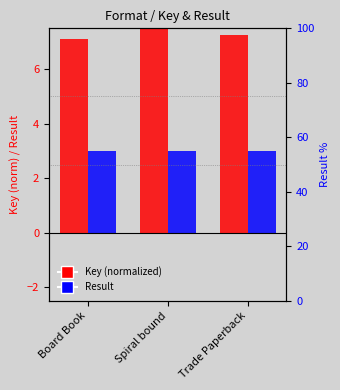

Where is Result nearest to the value 3?

Board Book